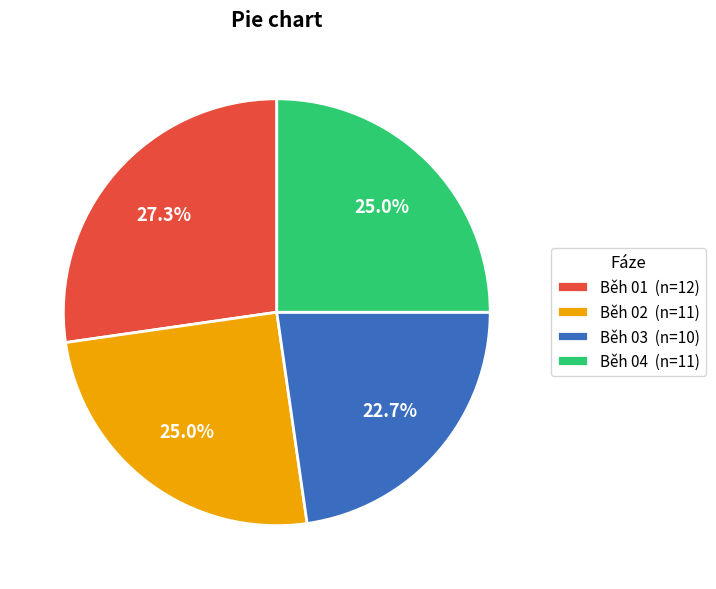

Does Běh 01 account for over 50% of the chart?

No